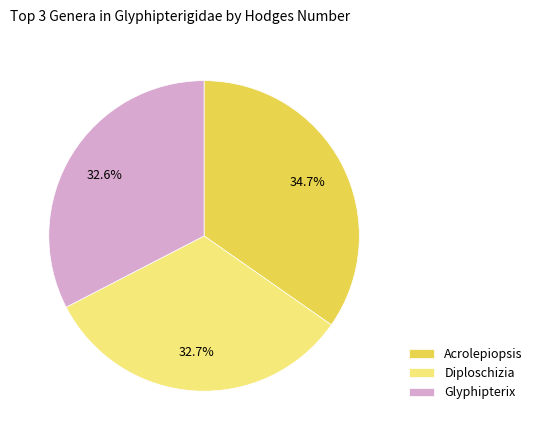

Which category has the biggest portion of the pie?

Acrolepiopsis